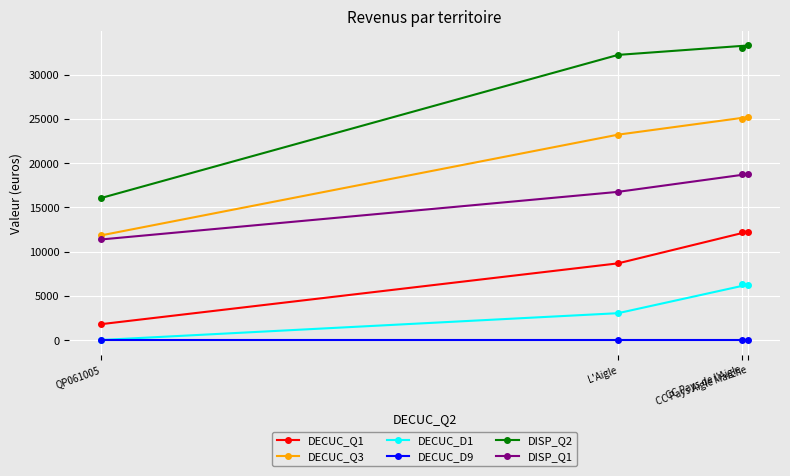

Is it true that DECUC_Q3 equals 34569 at CC Pays Aigle Marche?

False